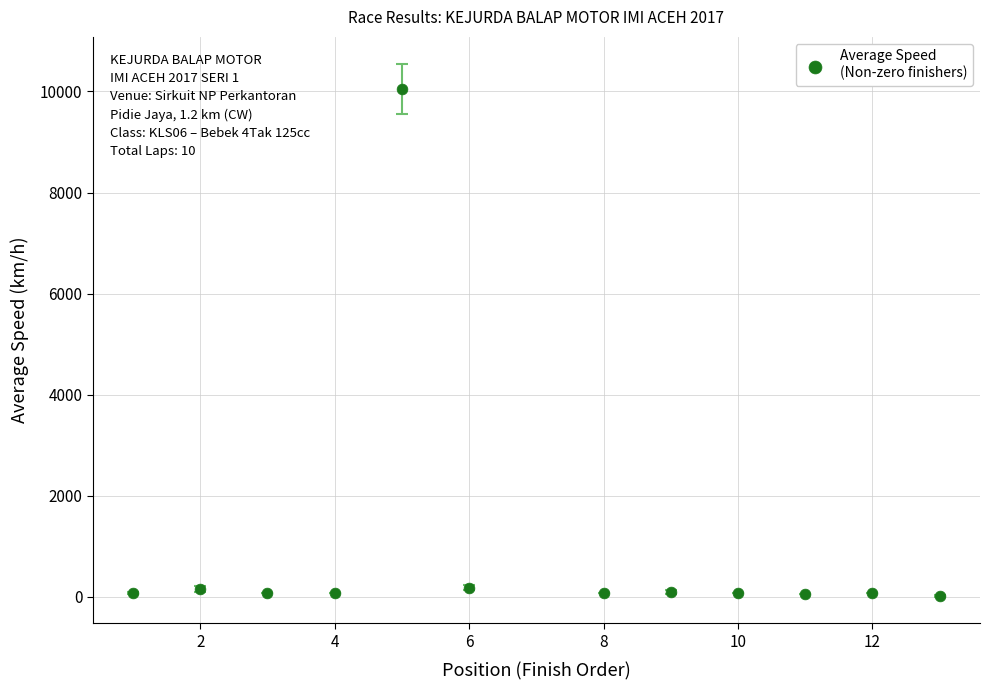

What is the range of Y values (max minus min)?

10027.0